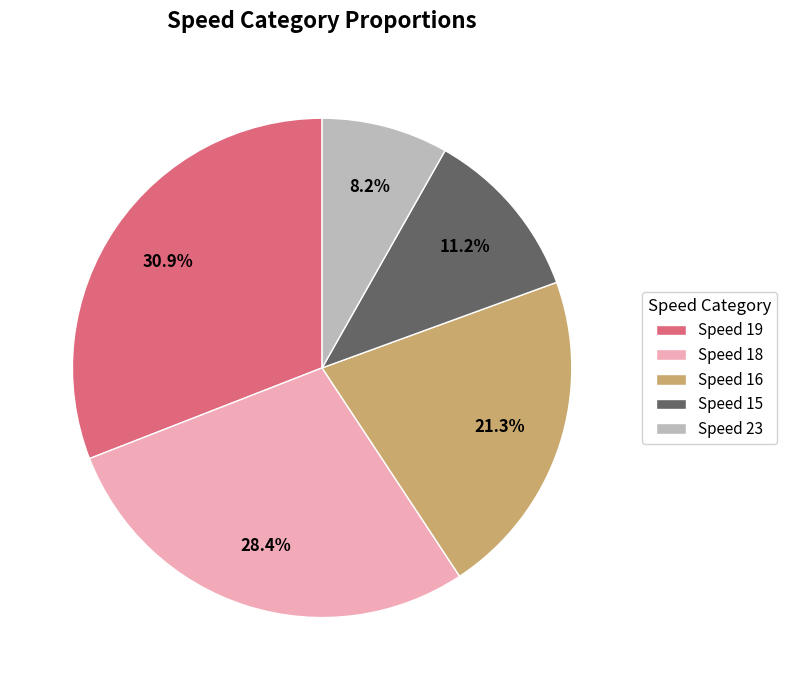

What is the largest slice in the pie chart?

Speed 19